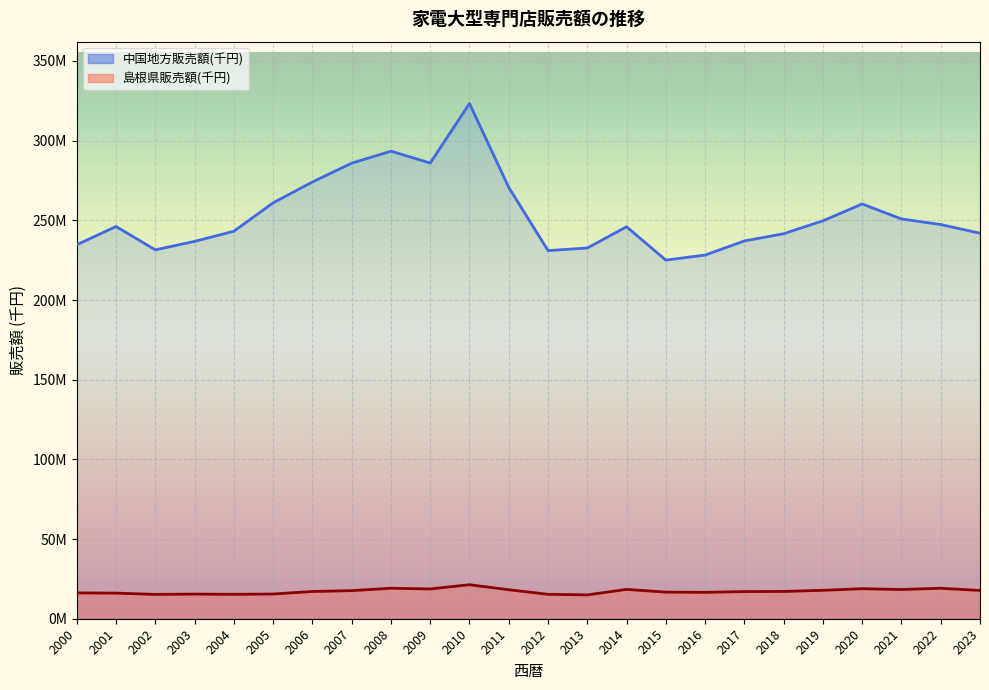

Reading right to left, extract all data points from this chart.

島根県販売額(千円): 17748000	19108000	18354000	18832000	17837000	17120000	17034000	16548000	16694000	18414000	14941489	15335335	18178956	21339080	18681210	19137248	17622769	17091854	15512511	15321507	15464668	15251859	16087248	16193708
中国地方販売額(千円): 241928000	247359000	250866000	260276000	249679000	241616000	237072000	228213000	225050000	245961000	232630499	231021875	270676385	323322163	285948251	293405367	285876707	274057650	260989406	243147602	236800716	231483689	246120748	234682614